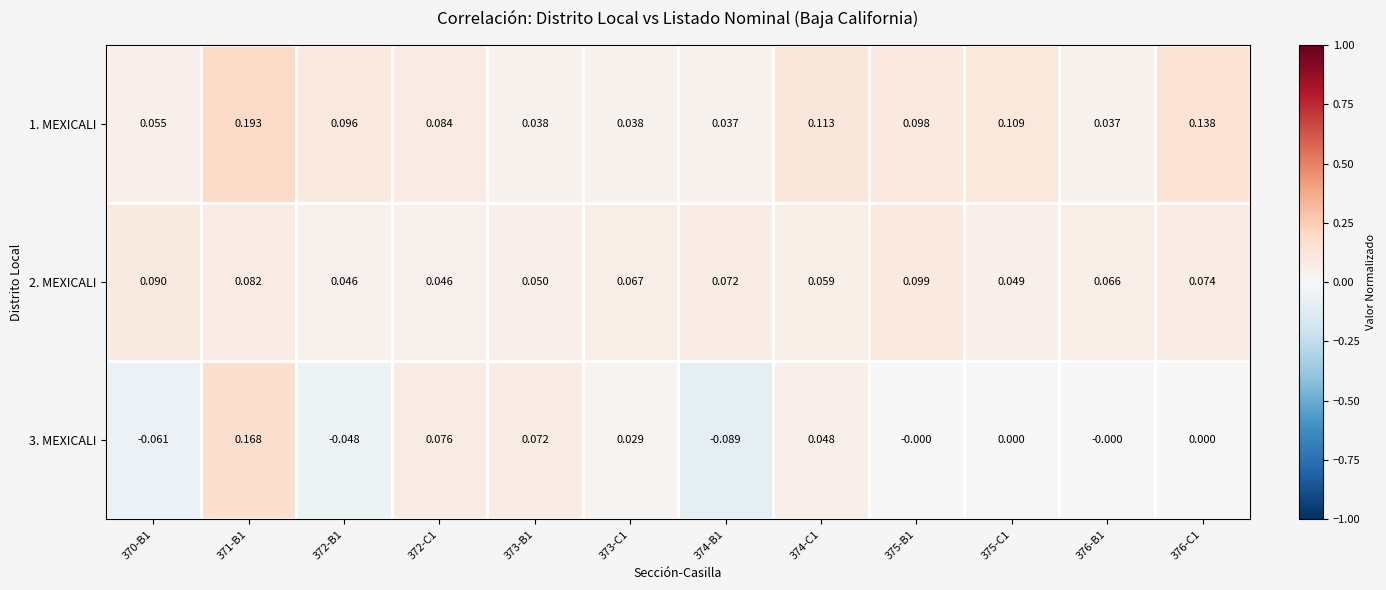

Which series changed the most between 372-C1 and 376-B1?

3. MEXICALI